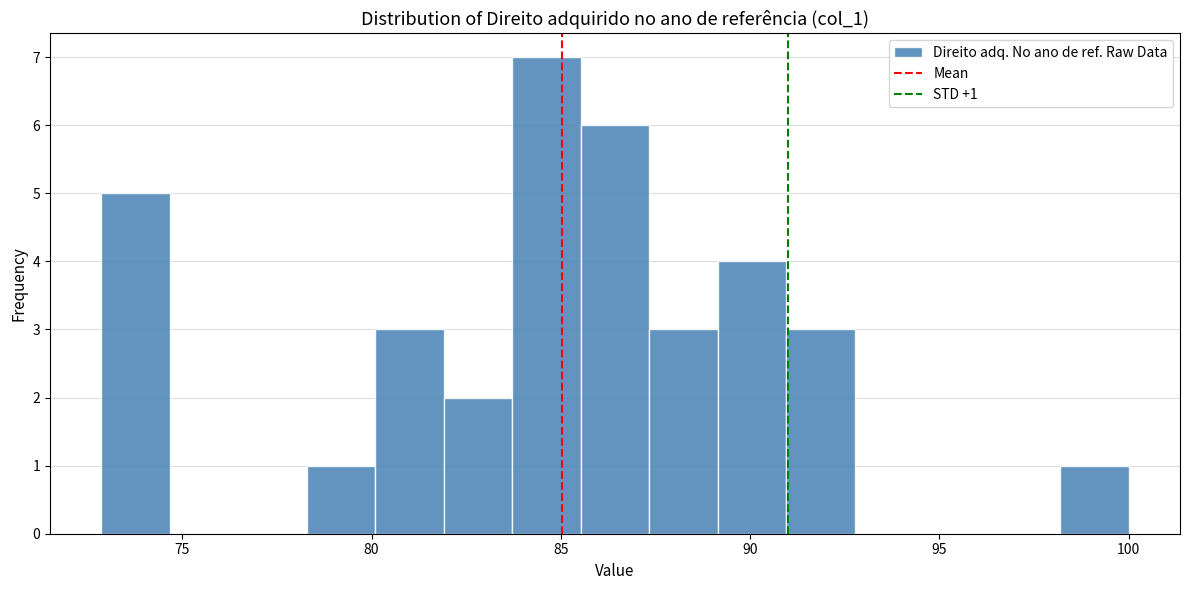

Around what value on the x-axis is the tallest bar? Give the approximate position of its centre, as read against the axis.

84.5